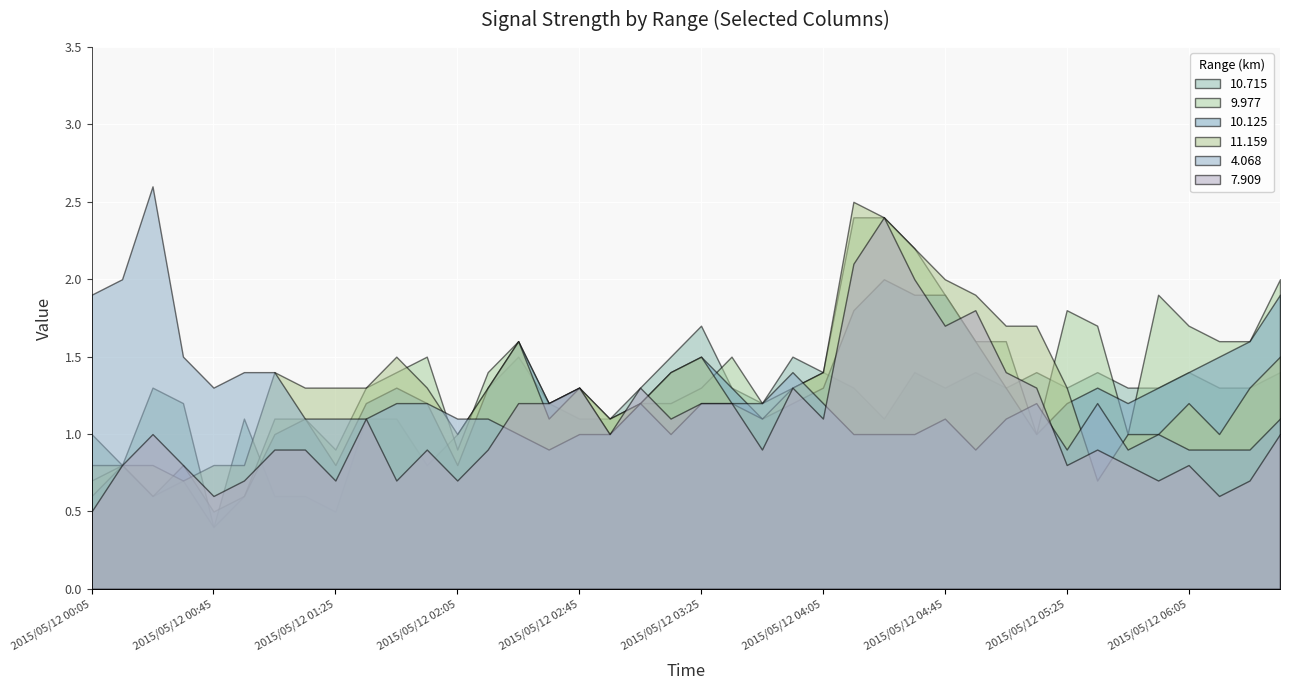

Which category has the lowest value in the 10.715 series?

2015/05/12 00:45